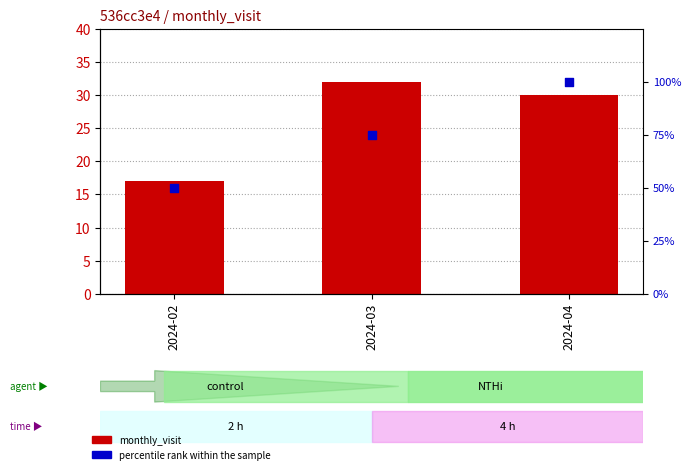

Which series contains the highest Y value?

percentile rank within the sample